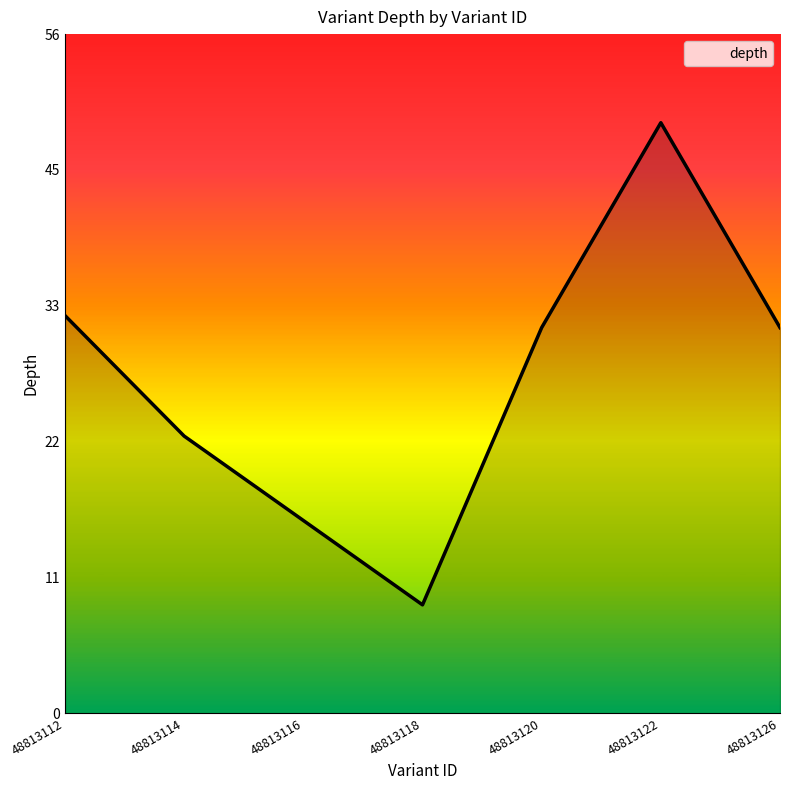

How many interior local peaks (higher than both neighbors) does the data have?

1